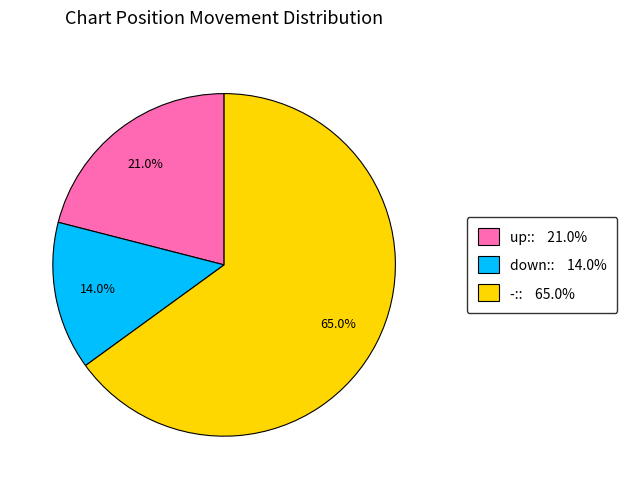

Which has a higher value, -:: 65.0% or up:: 21.0%?

-:: 65.0%